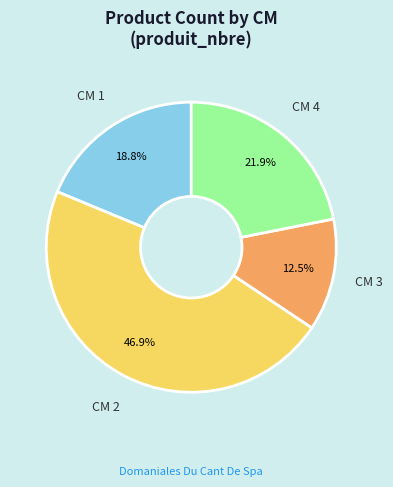

Is there any slice that represents more than half of the pie?

No